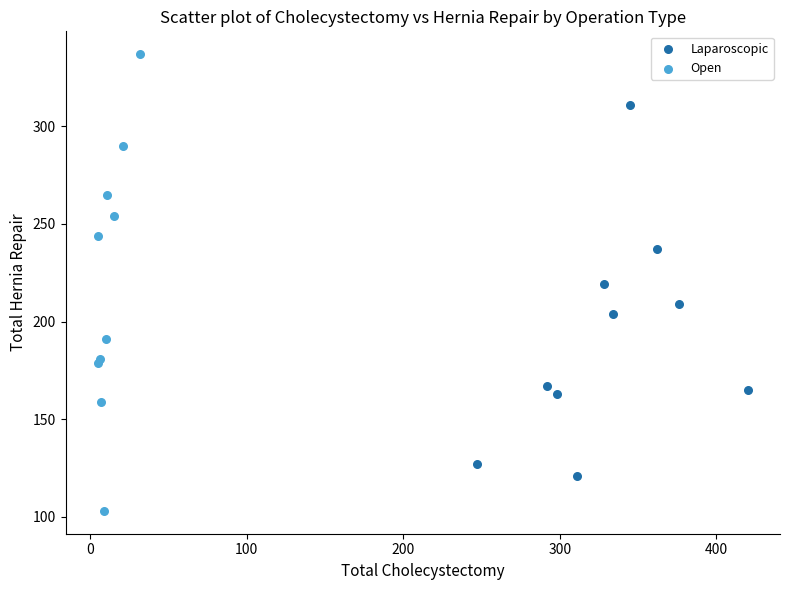

What are all the series names shown in the legend?

Laparoscopic, Open